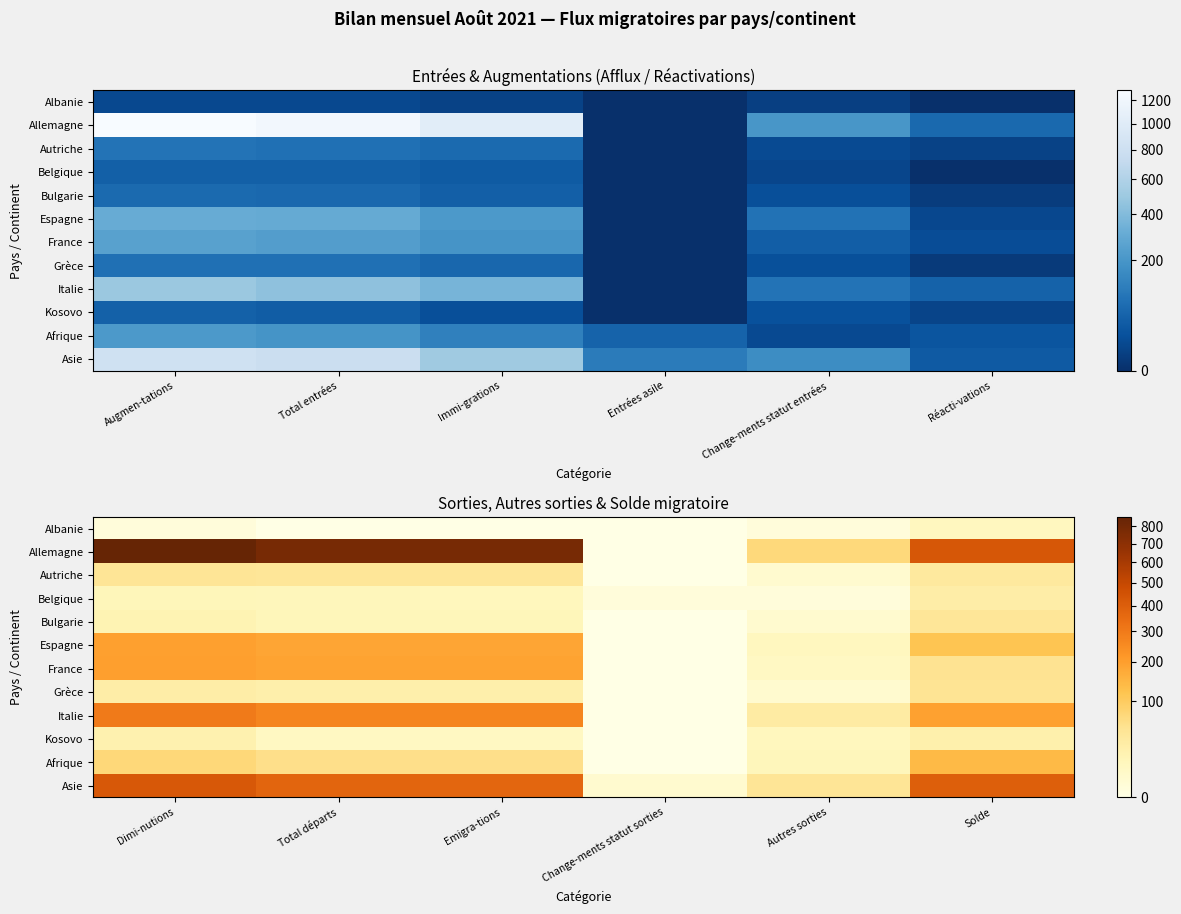

Read the Italie value at Dimi-nutions, to the nearest 50.

300